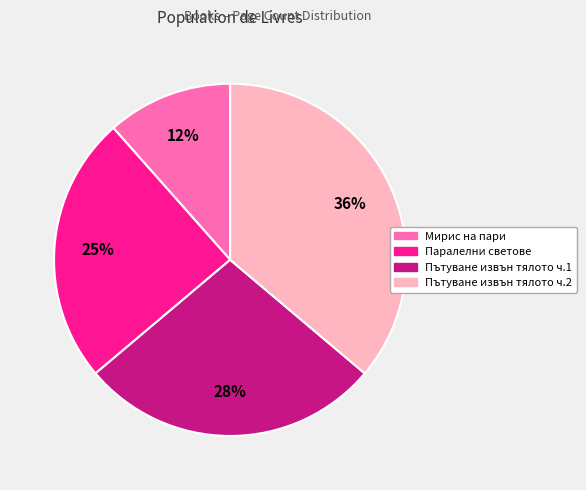

To the nearest percent, what is the average slice percentage?

25%